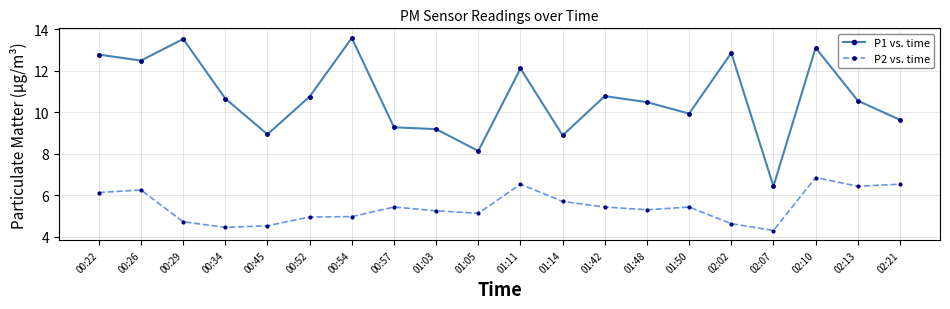

True or false: P2 vs. time and P1 vs. time cross at least once.

False